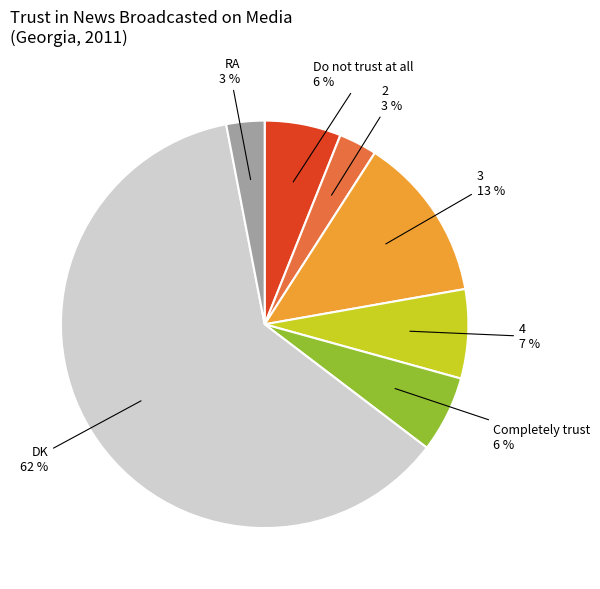

Does any single category account for the majority?

Yes